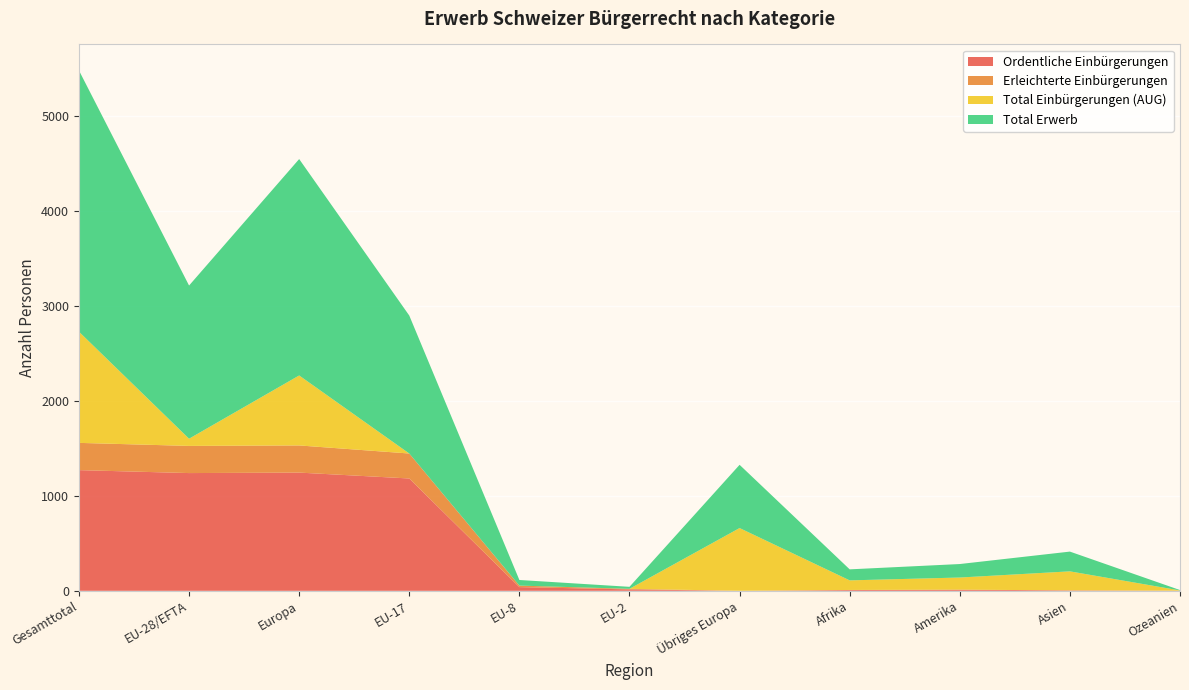

Reading right to left, extract all data points from this chart.

Ordentliche Einbürgerungen: 1	5	12	8	0	15	39	1183	1245	1240	1271
Erleichterte Einbürgerungen: 0	0	0	1	0	6	16	263	286	286	287
Total Einbürgerungen (AUG): 3	200	128	101	661	0	0	0	737	76	1171
Total Erwerb: 4	208	142	116	666	21	59	1453	2279	1613	2751